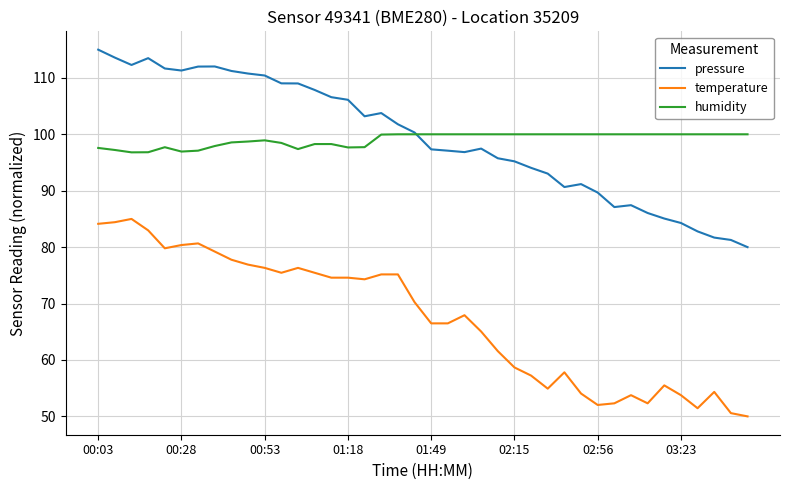

Does the chart have visible grid lines?

Yes